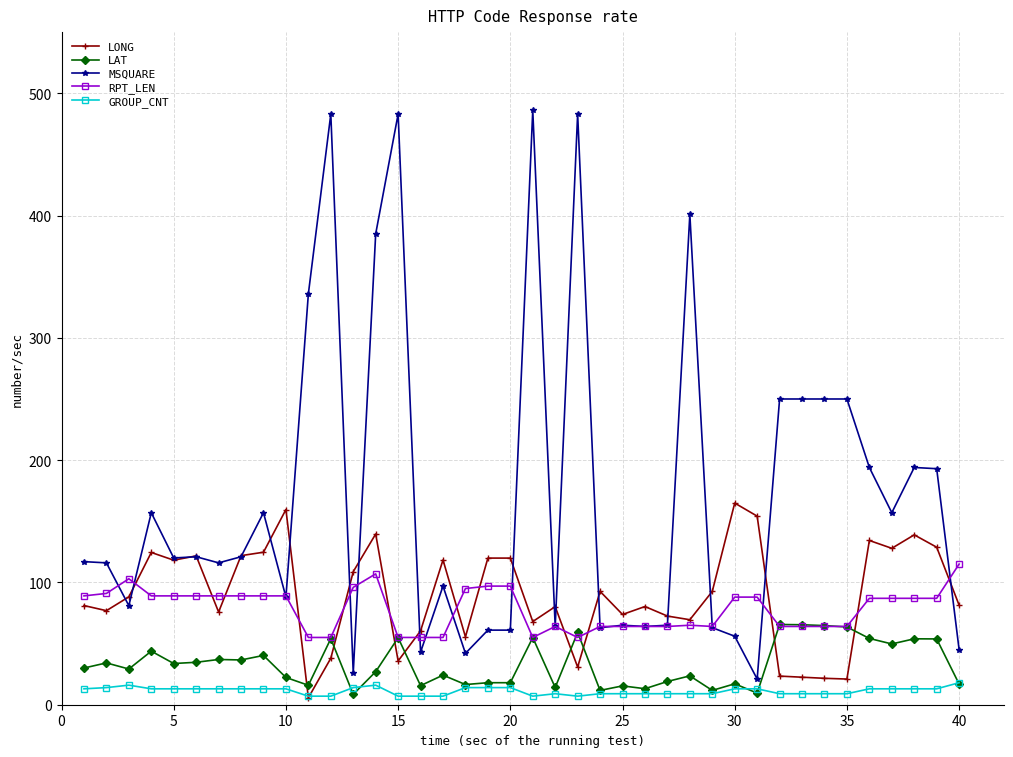

What is the highest value of the RPT_LEN series?

115.0